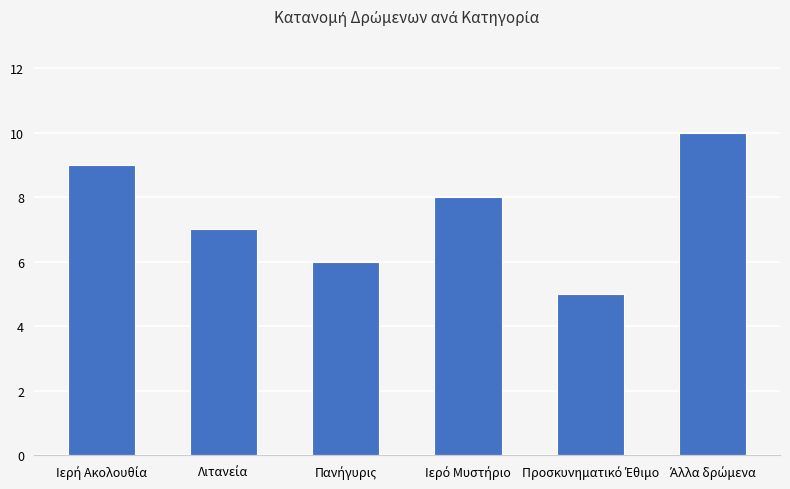

What is the difference between the maximum and minimum values?

5